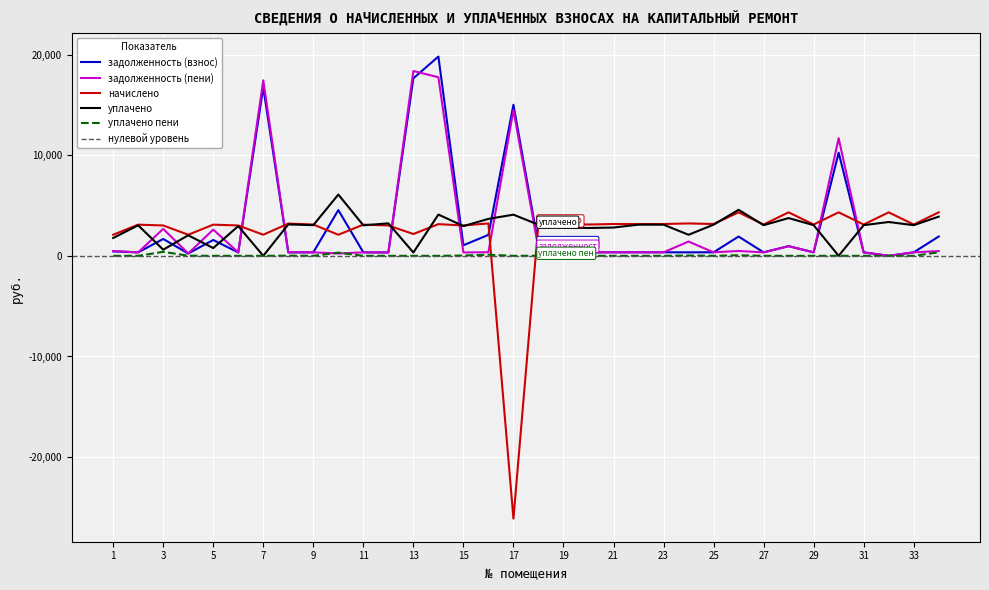

What is the sum of the задолженность (пени) values at 30 and 21?

12038.0